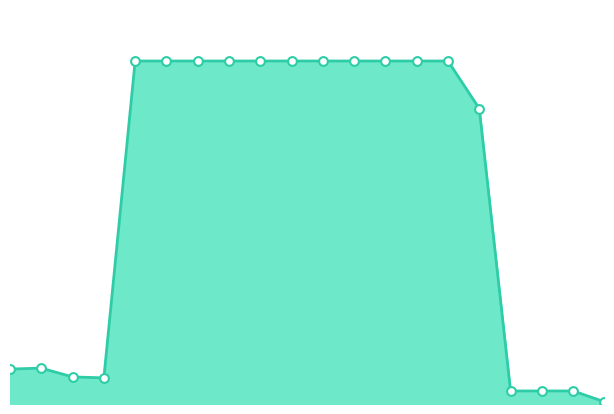

How many lines are shown in the chart?

1